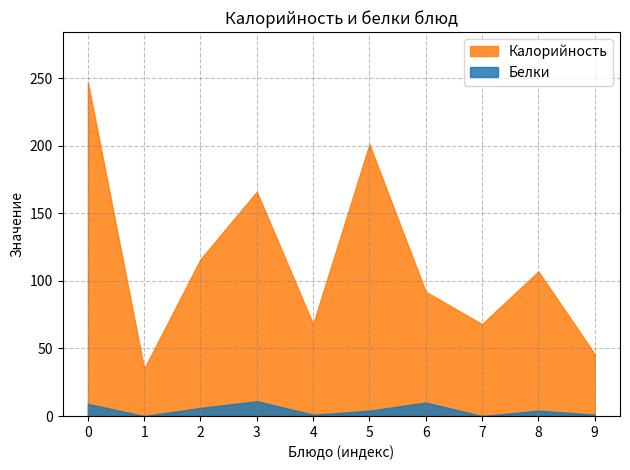

What is the difference between the maximum and minimum values in the Калорийность series?

212